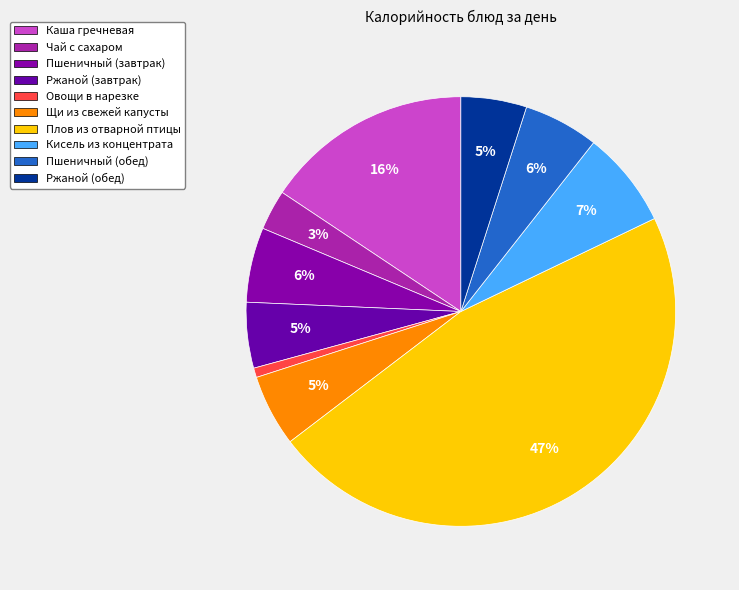

Which slice is the largest?

Плов из отварной птицы